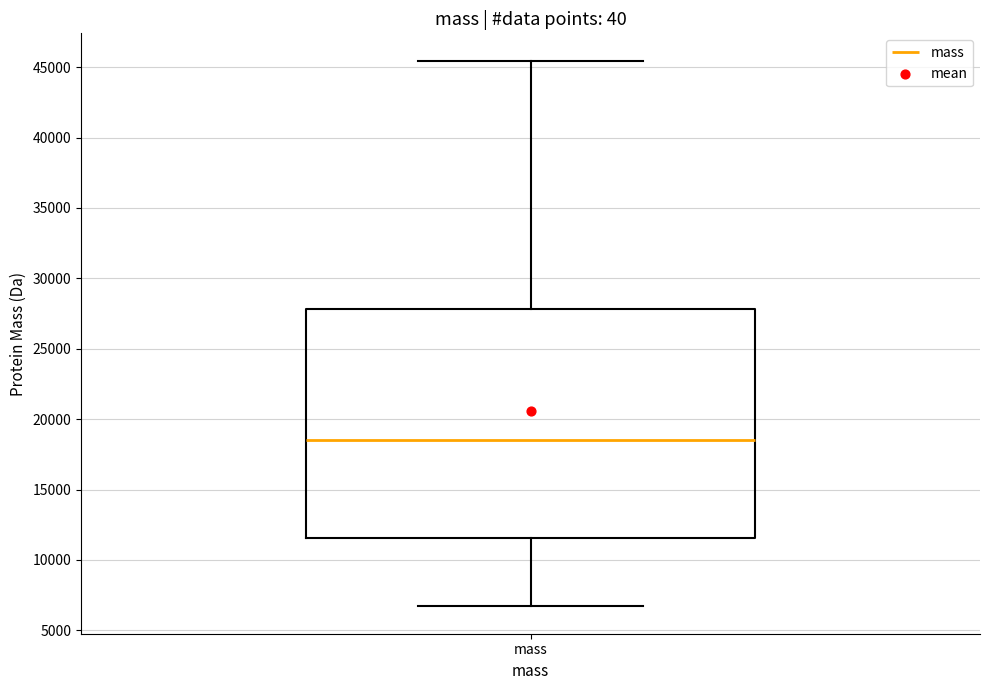

Transcribe this box plot: give where the median line is, the range the box spans, and where the two whiskers end, as read against the y-axis. The values are not printed on the chart, so give them approximately, as read against the axis.

median 18500, box 11500 to 28000, whiskers 6500 to 45500